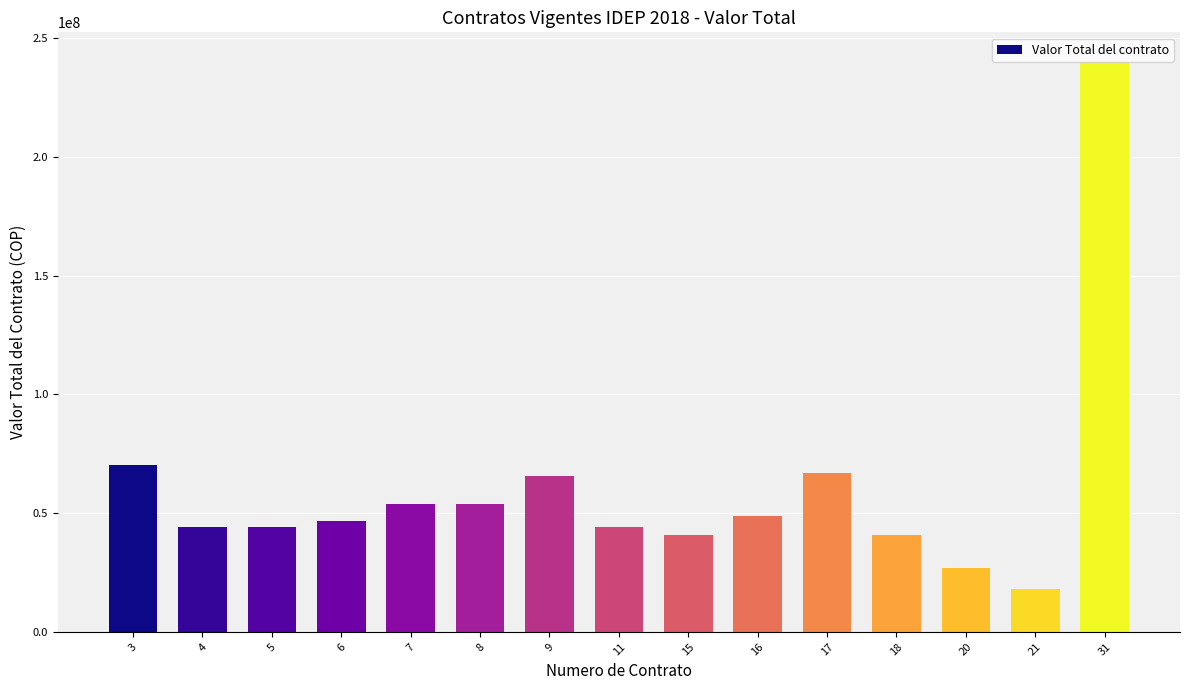

What is the value of the 1st bar from the left?

70090200